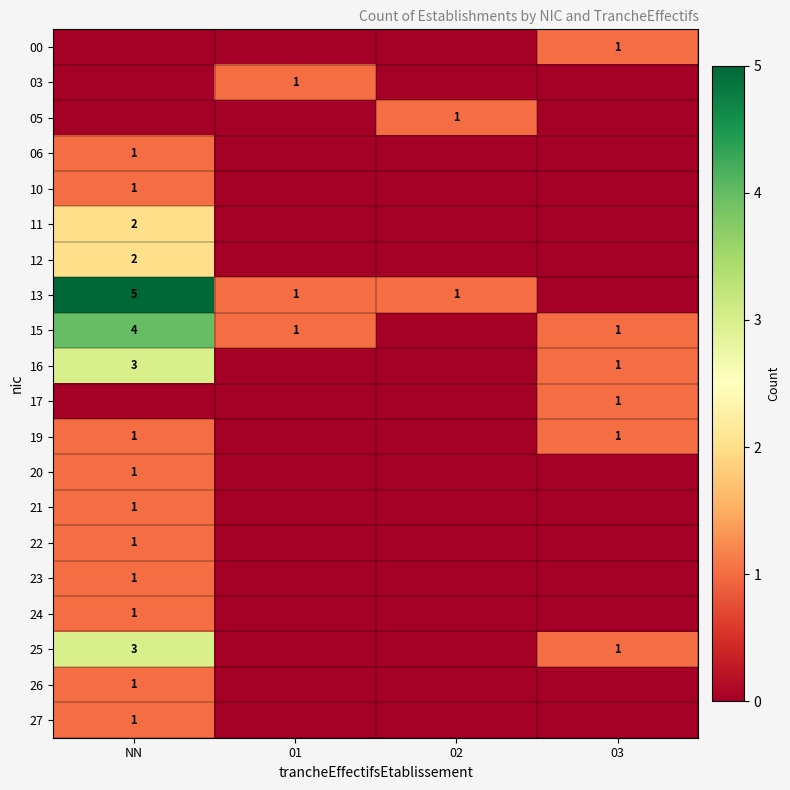

How many categories are shown in the chart?

4